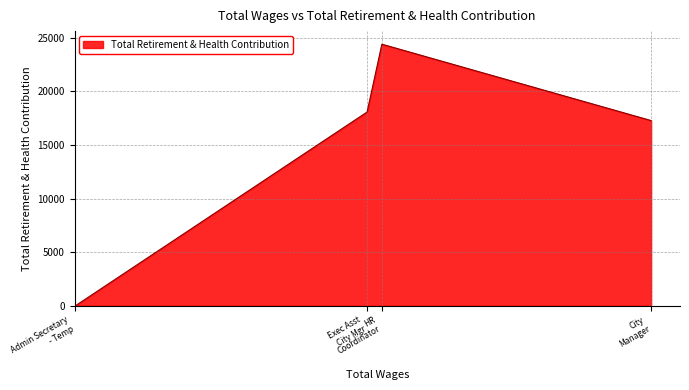

List the labels in order of value, largest first.

HR
Coordinator, Exec Asst
City Mgr, City
Manager, Admin Secretary
- Temp